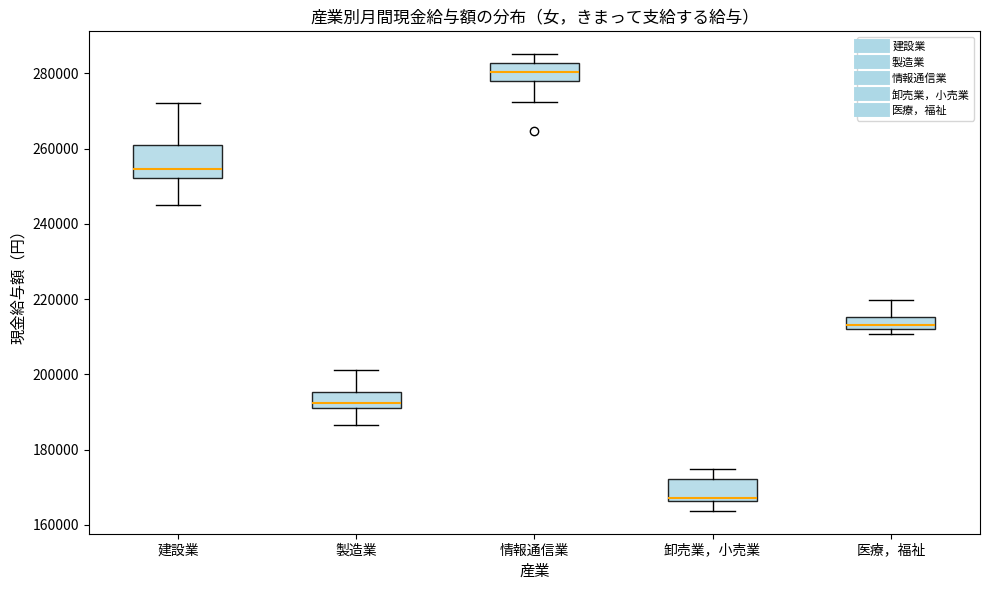

Reading left to right, read every box against the y-axis: the position of its median line, the range the box covers, and the ends of its whiskers. The values are not printed on the chart, so give them approximately, as read against the axis.

建設業: median 254000, box 252000 to 260000, whiskers 246000 to 272000
製造業: median 192000 (just above the box's lower edge), box 192000 to 196000, whiskers 186000 to 202000
情報通信業: median 280000, box 278000 to 282000, whiskers 272000 to 286000
卸売業，小売業: median 168000, box 166000 to 172000, whiskers 164000 to 176000
医療，福祉: median 214000, box 212000 to 216000, whiskers 210000 to 220000